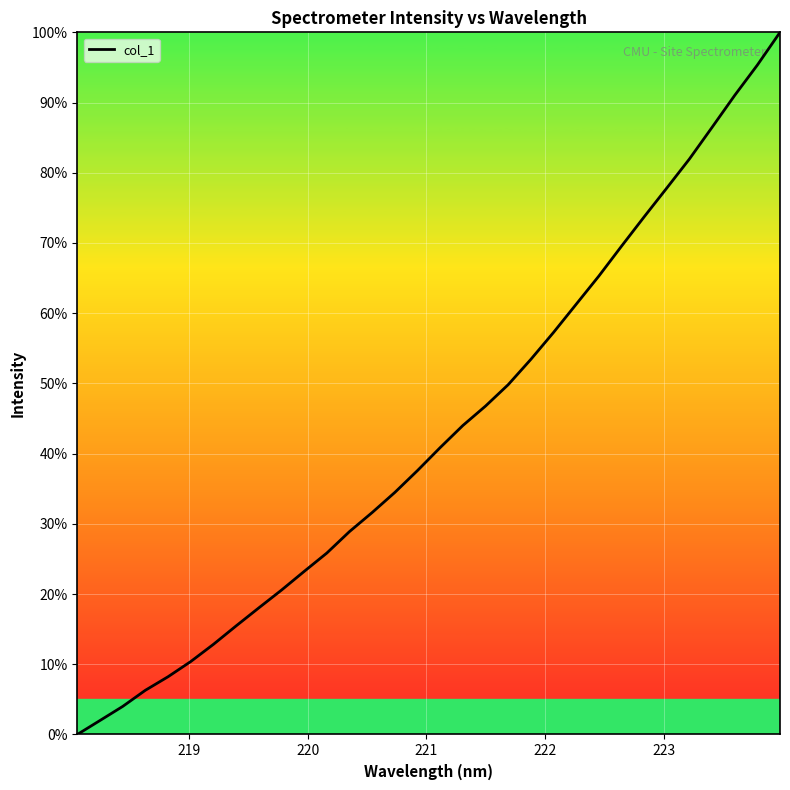

What is the greatest value displayed?

100.0